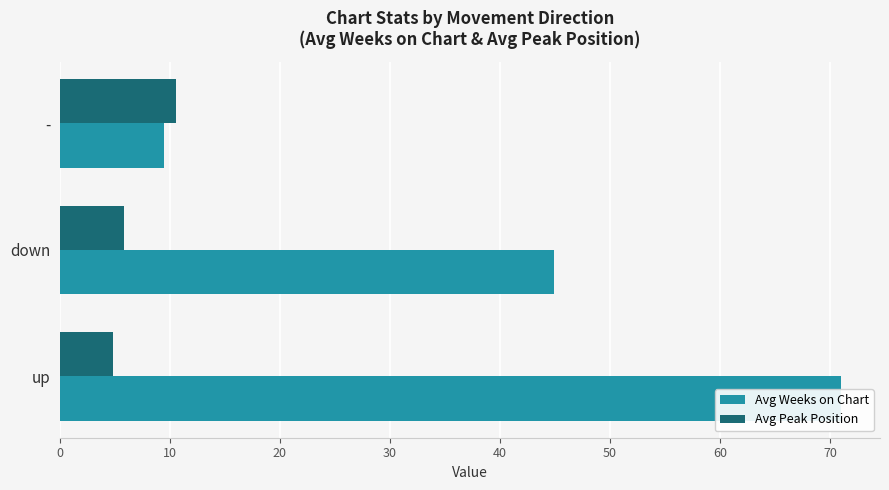

Which series has the widest spread of values?

Avg Weeks on Chart